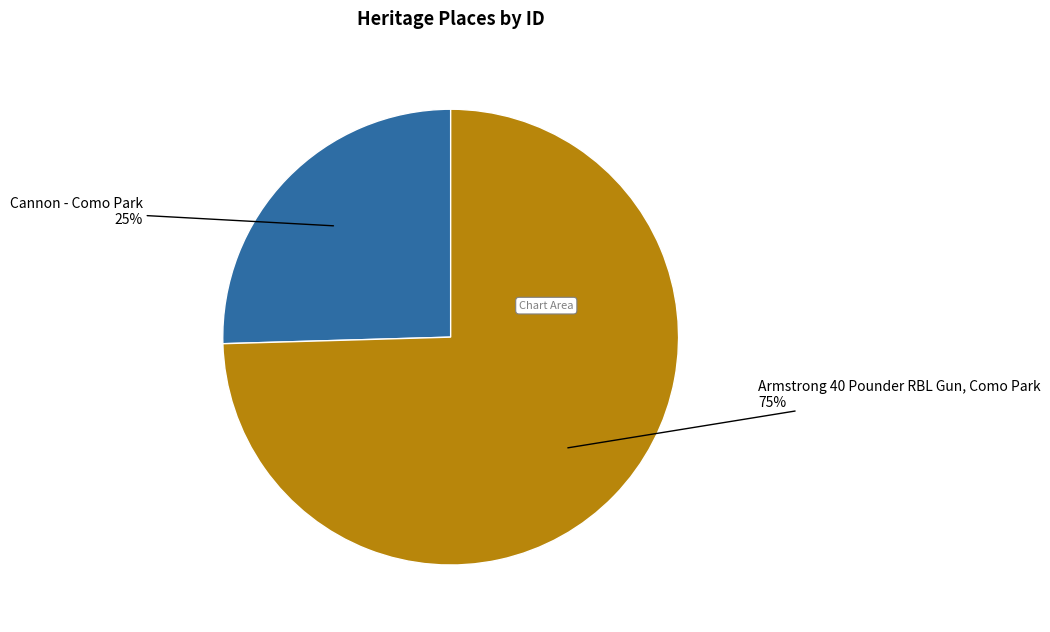

To the nearest percent, what is the average slice percentage?

50%